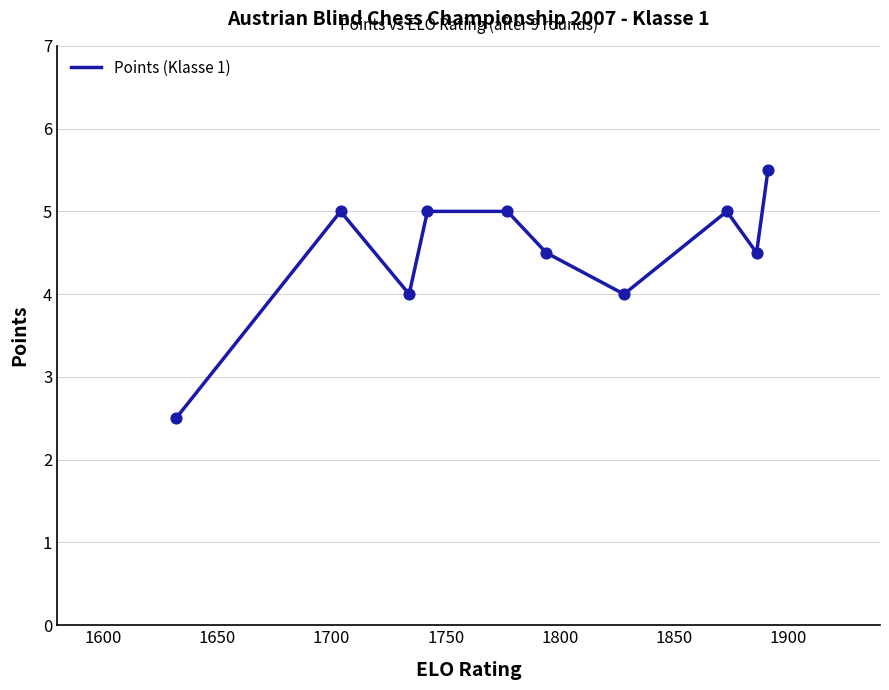

What is the smallest value displayed?

2.5